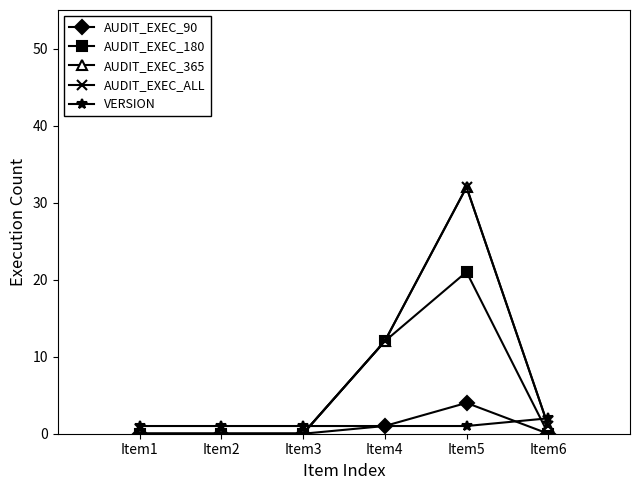

True or false: AUDIT_EXEC_ALL and AUDIT_EXEC_90 cross at least once.

False